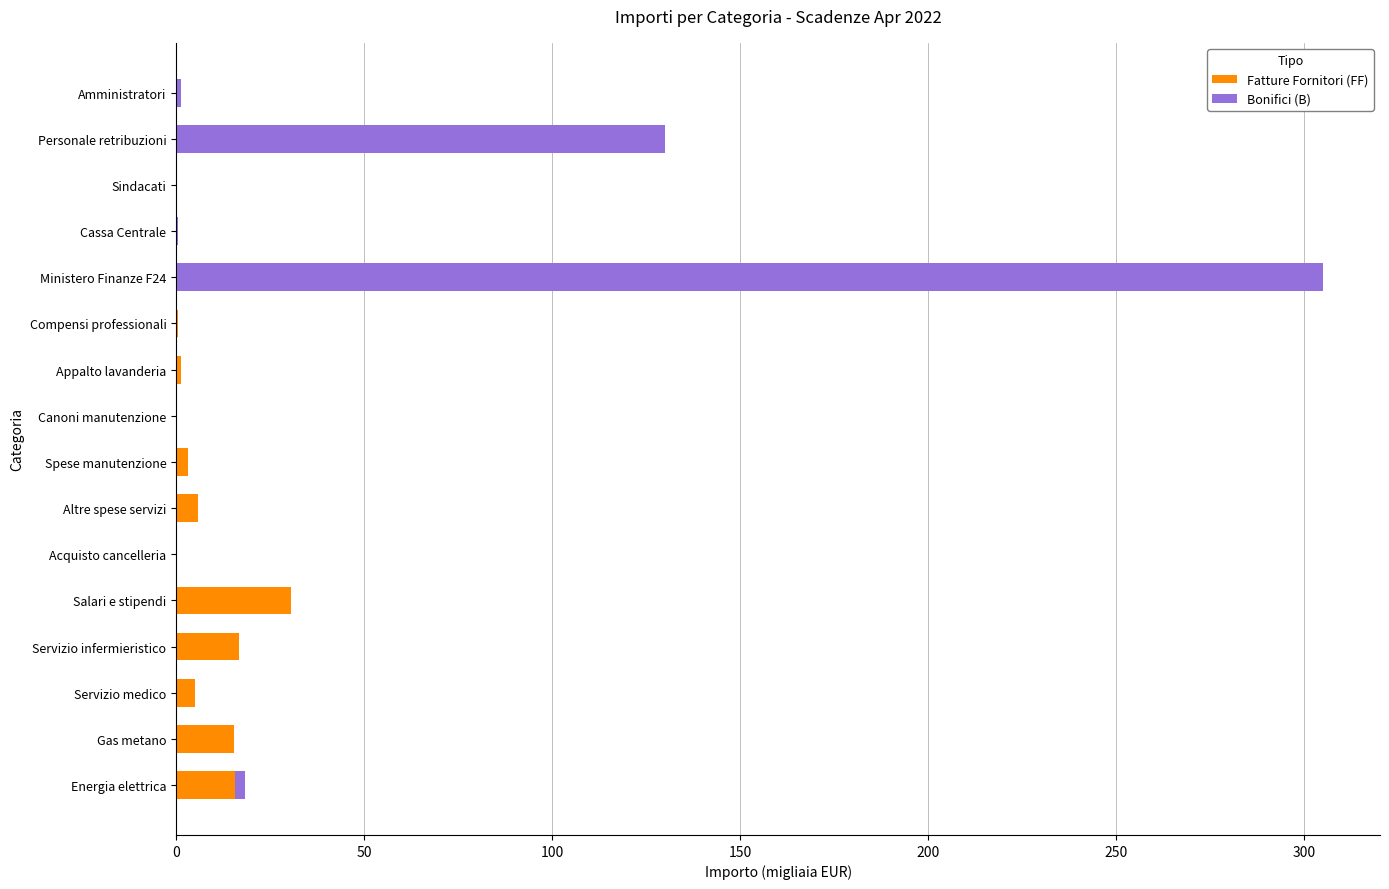

At which category is the sum across all series the highest?

Ministero Finanze F24